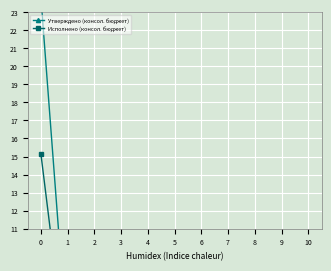

True or false: Утверждено (консол. бюджет) has more than 0 points higher than both neighbors.

True